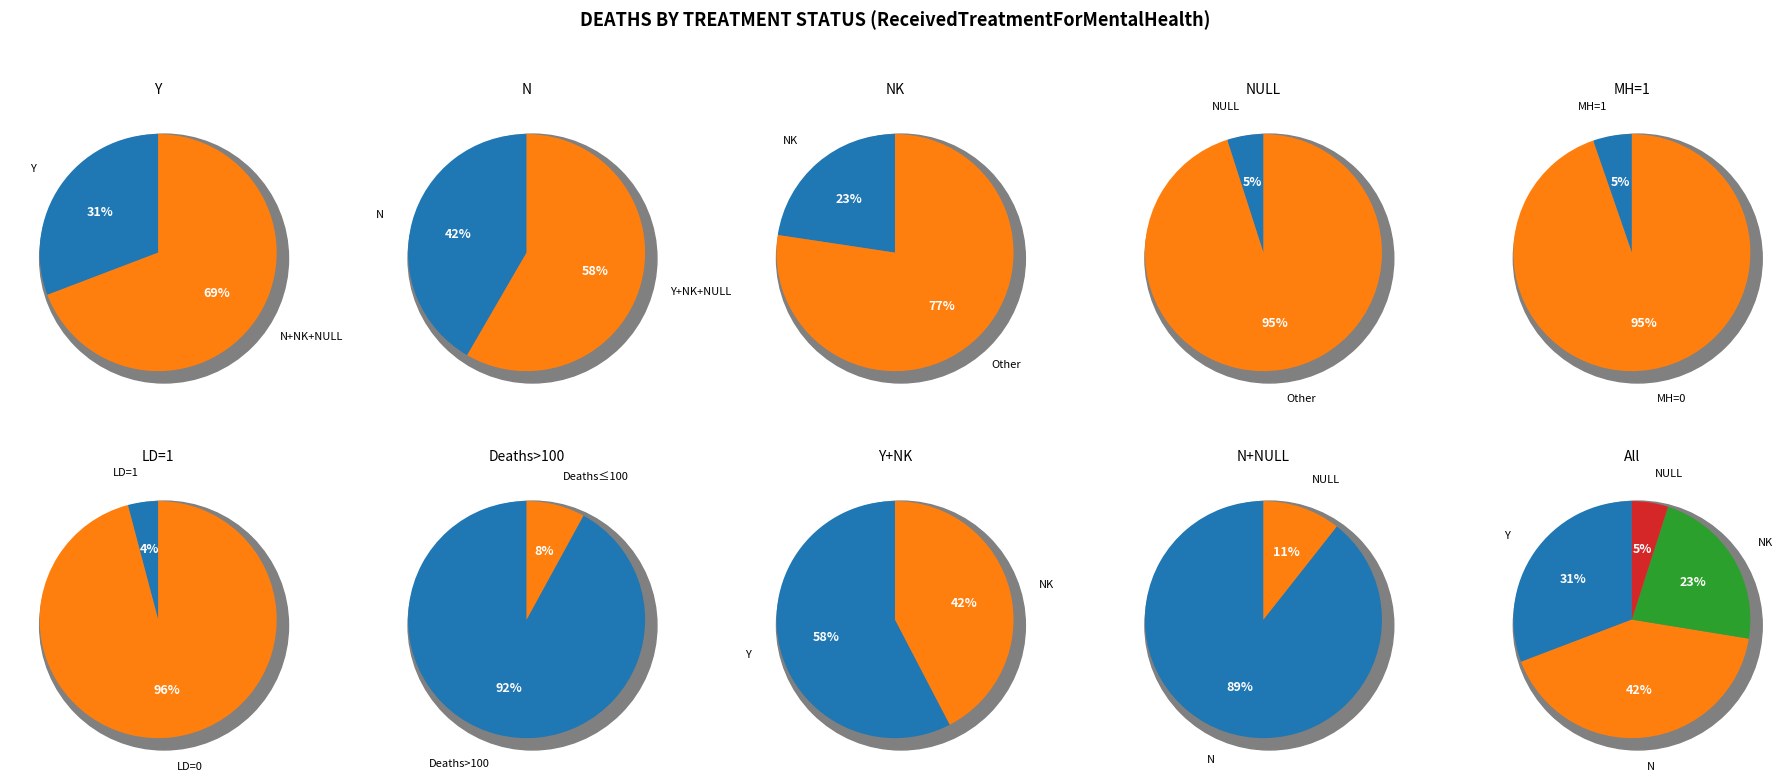

Does Y account for over 50% of the chart?

No